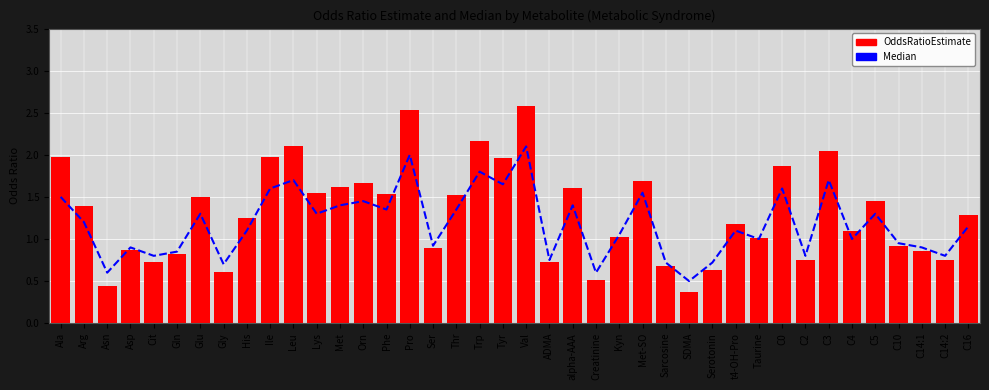

What is the difference between the highest and lowest values at C3?

0.3